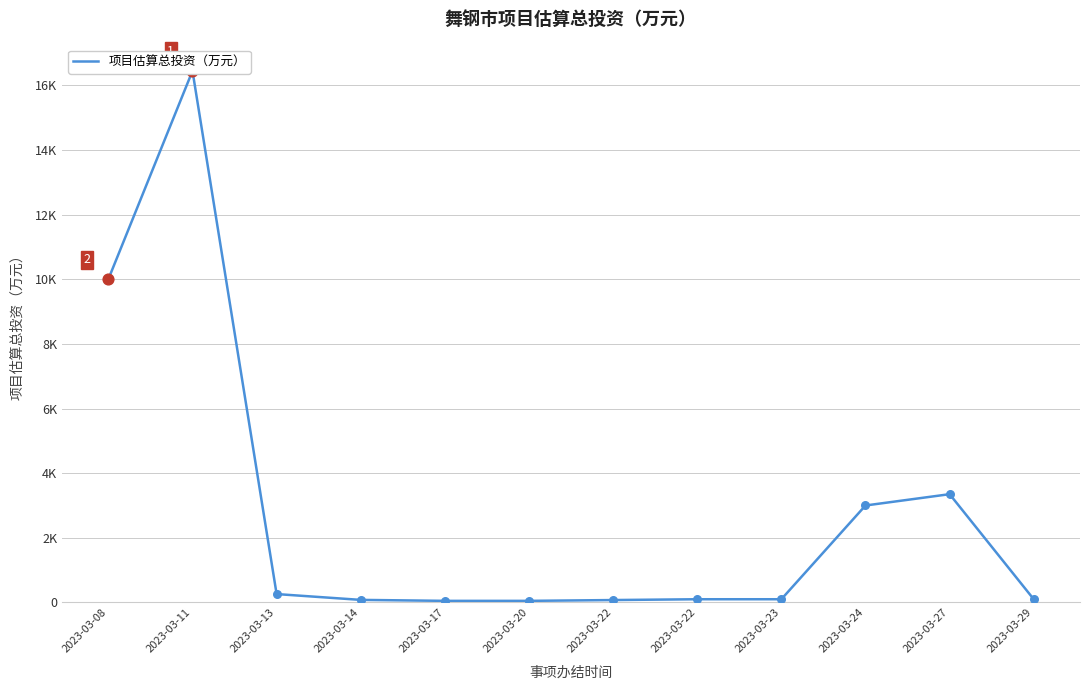

Between 2023-03-20 and 2023-03-23, which is larger?

2023-03-23